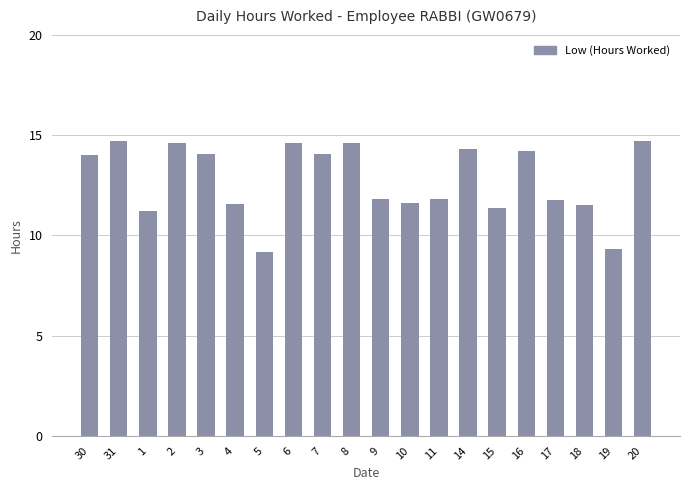

What is the maximum value shown in the chart?

14.7